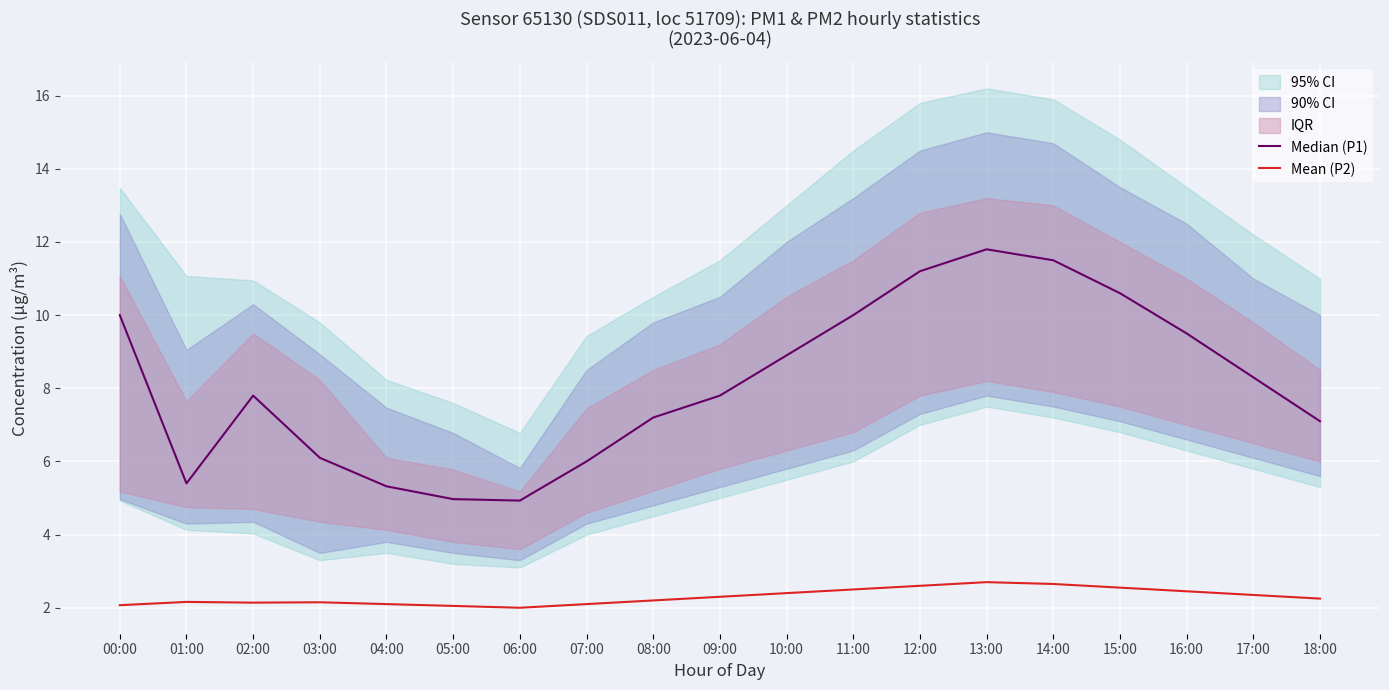

What value does the Median (P1) series have at 11:00?

10.0